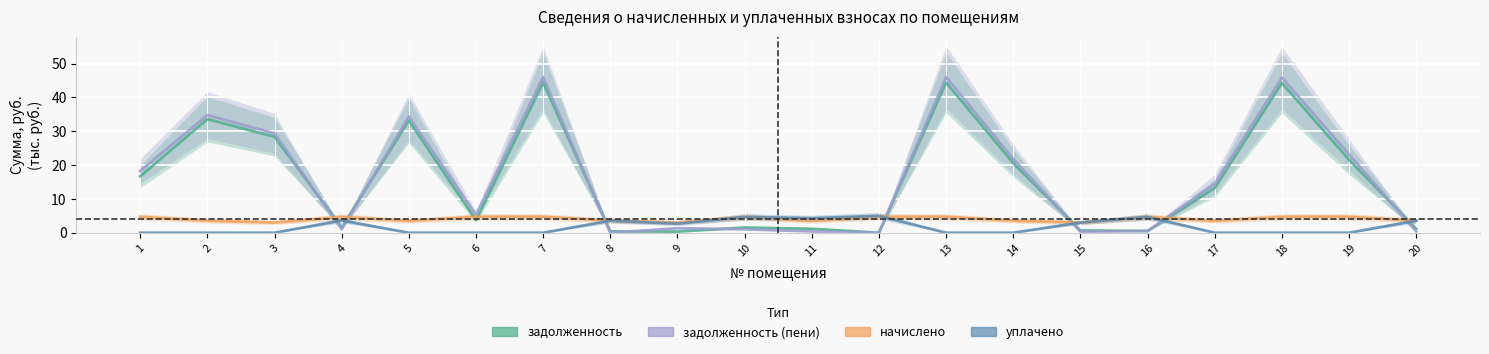

Rank the series at 5 from highest to lowest value.

задолженность (пени), задолженность, начислено, уплачено